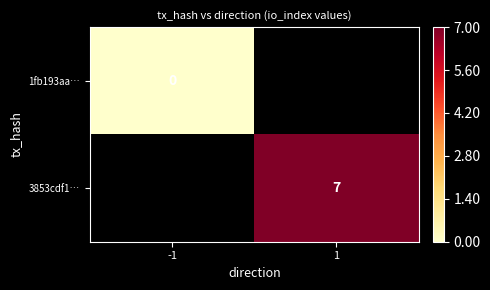

The value of 3853cdf1… at 1 is 3. True or false?

False